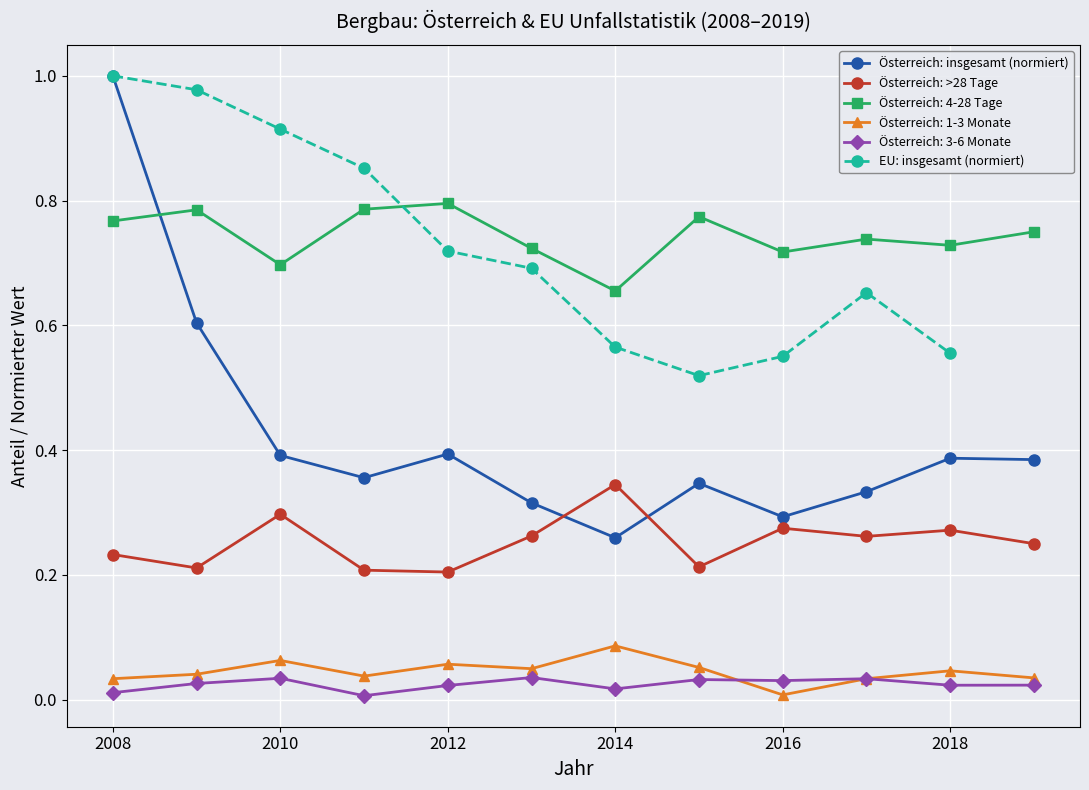

At which label does Österreich: insgesamt (normiert) reach its peak?

2008